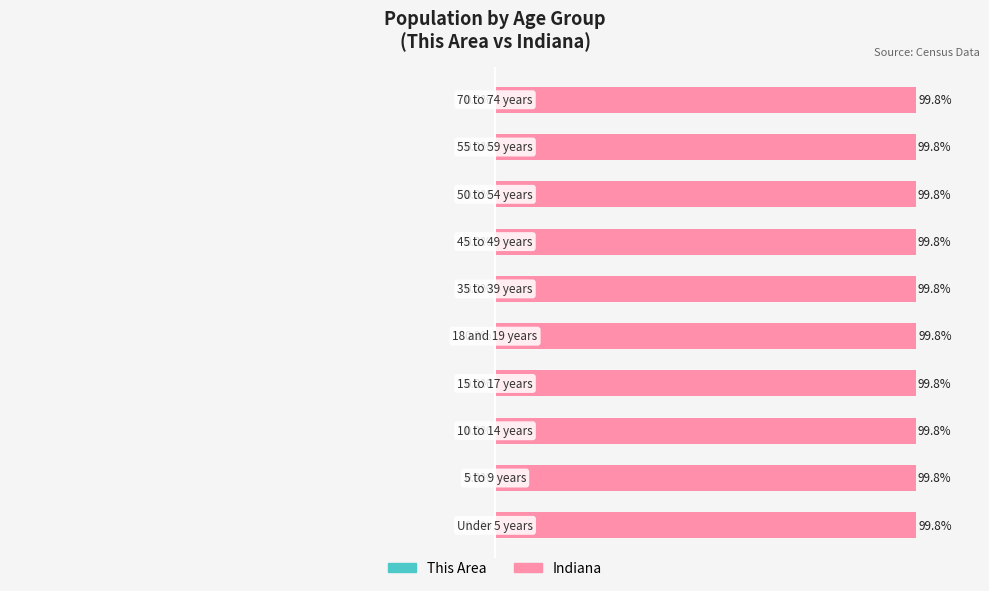

Which series has the largest total across all categories?

Indiana